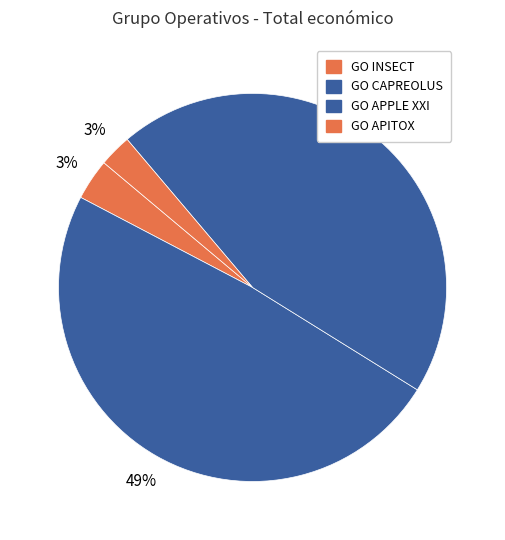

How many segments does this pie chart have?

4